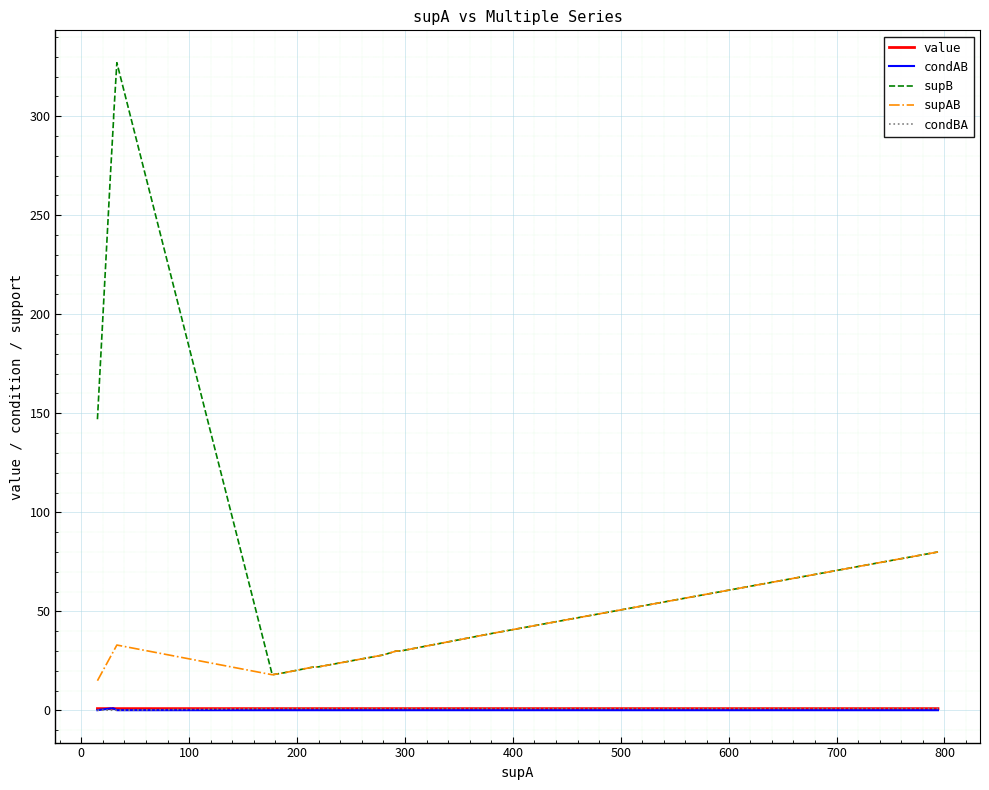

Reading left to right, transcribe all the data shown in this chart.

value: 0.9	0.9	0.9	0.9	0.9	0.9	0.9	0.9	0.9	0.9	0.9	0.9	0.9	0.9	0.9	0.9	0.9
condAB: 0.1	1.0	1.0	1.0	0.1	0.1	0.1	0.1	0.1	0.1	0.1	0.1	0.1	0.1	0.1	0.1	0.1
supB: 147.0	270.0	299.0	300.0	327.0	18.0	19.0	22.0	22.0	22.0	25.0	26.0	28.0	30.0	30.0	39.0	80.0
supAB: 15.0	27.0	30.0	30.0	33.0	18.0	19.0	22.0	22.0	22.0	25.0	26.0	28.0	30.0	30.0	39.0	80.0
condBA: 0.1	0.1	0.1	0.1	0.1	1.0	1.0	1.0	1.0	1.0	1.0	1.0	1.0	1.0	1.0	1.0	1.0